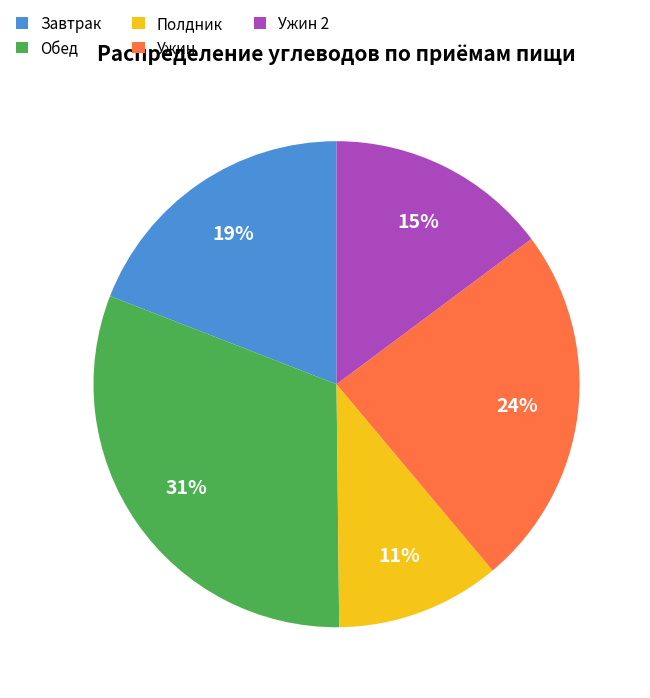

True or false: Полдник accounts for 20% of the total.

False